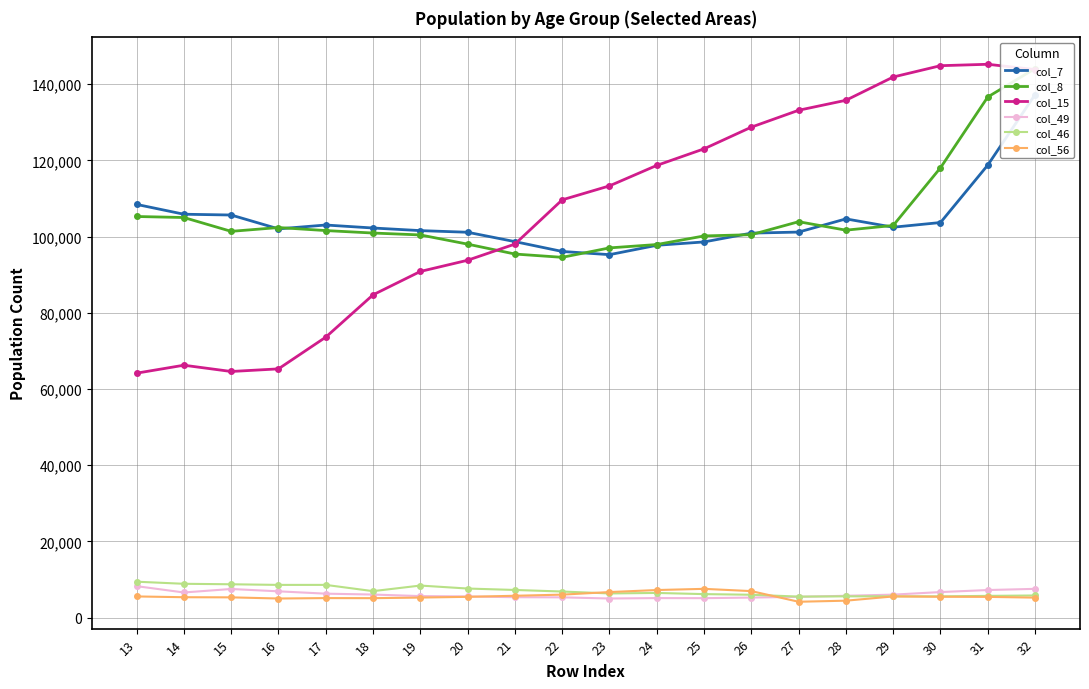

Which series has the widest spread of values?

col_15